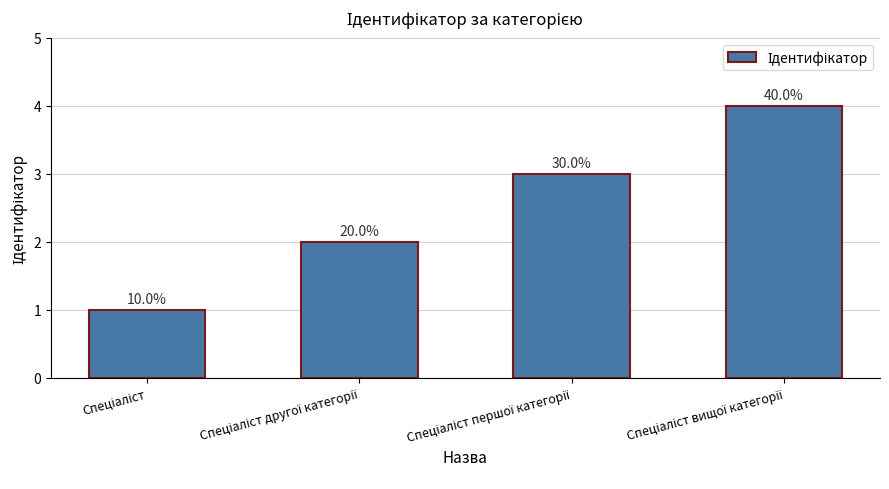

Are the bars horizontal?

No